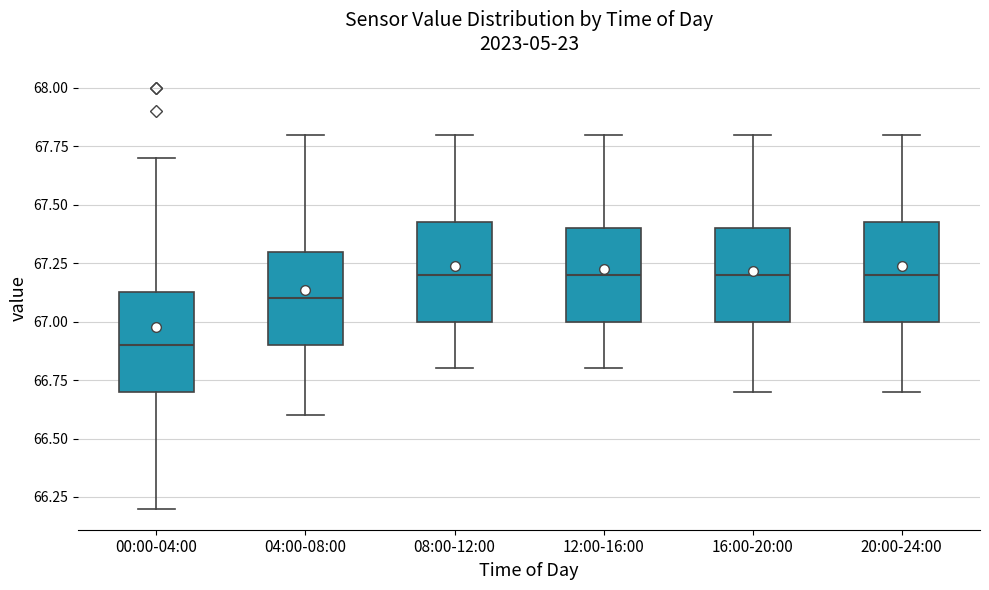

Reading left to right, read every box against the y-axis: the position of its median line, the range the box covers, and the ends of its whiskers. The values are not printed on the chart, so give them approximately, as read against the axis.

00:00-04:00: median 66.90, box 66.70 to 67.15, whiskers 66.20 to 67.70
04:00-08:00: median 67.10, box 66.90 to 67.30, whiskers 66.60 to 67.80
08:00-12:00: median 67.20, box 67.00 to 67.45, whiskers 66.80 to 67.80
12:00-16:00: median 67.20, box 67.00 to 67.40, whiskers 66.80 to 67.80
16:00-20:00: median 67.20, box 67.00 to 67.40, whiskers 66.70 to 67.80
20:00-24:00: median 67.20, box 67.00 to 67.45, whiskers 66.70 to 67.80